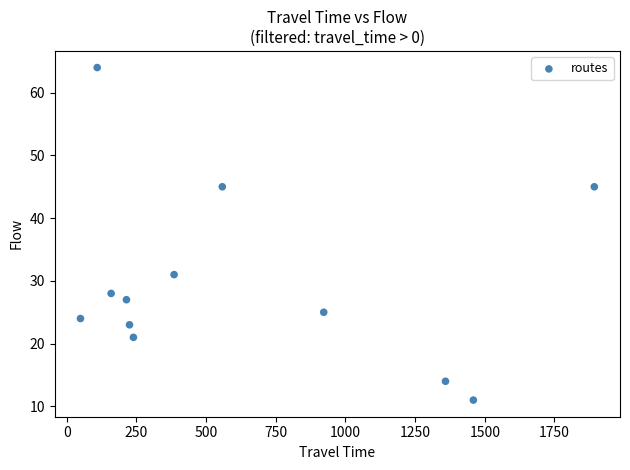

What is the average X value?

631